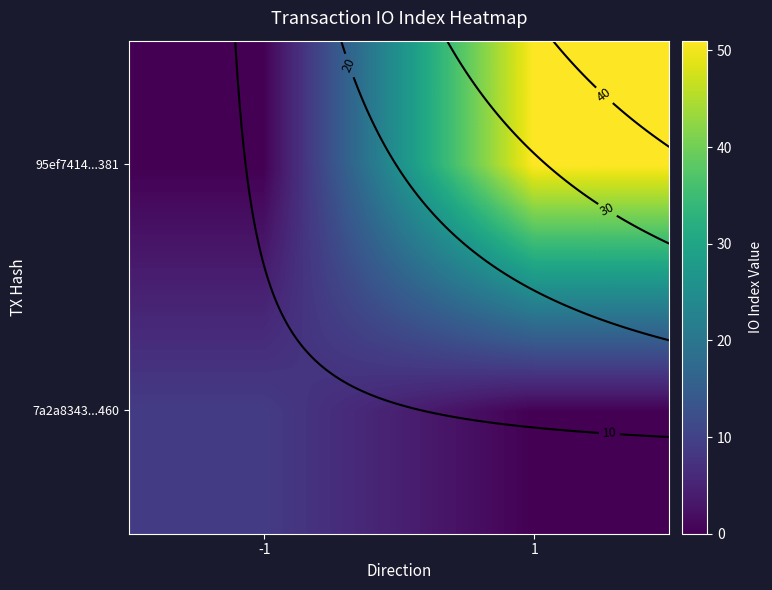

The 7a2a8343...460 series shows -6 at 1. True or false?

False